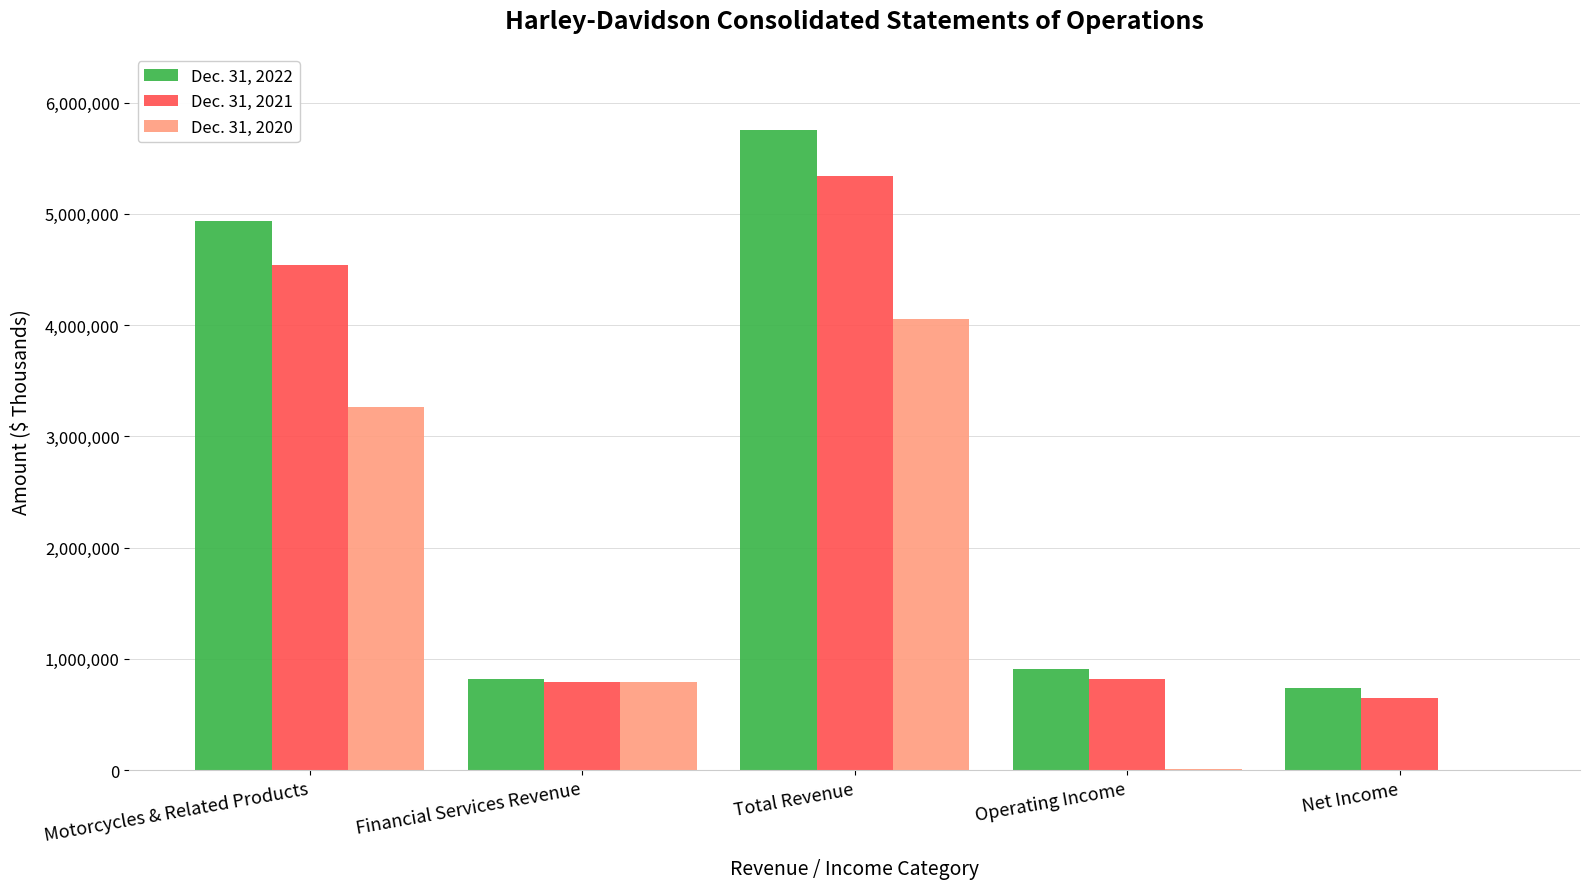

At which category is the sum across all series the highest?

Total Revenue